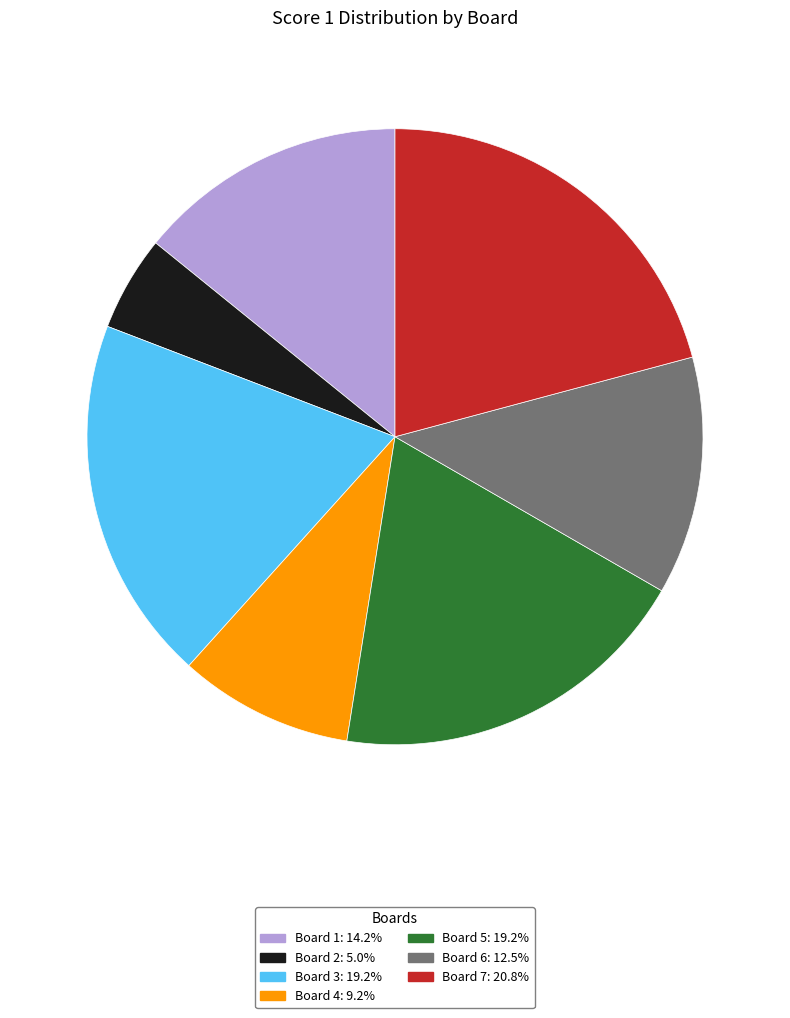

Count the number of slices in the pie.

7